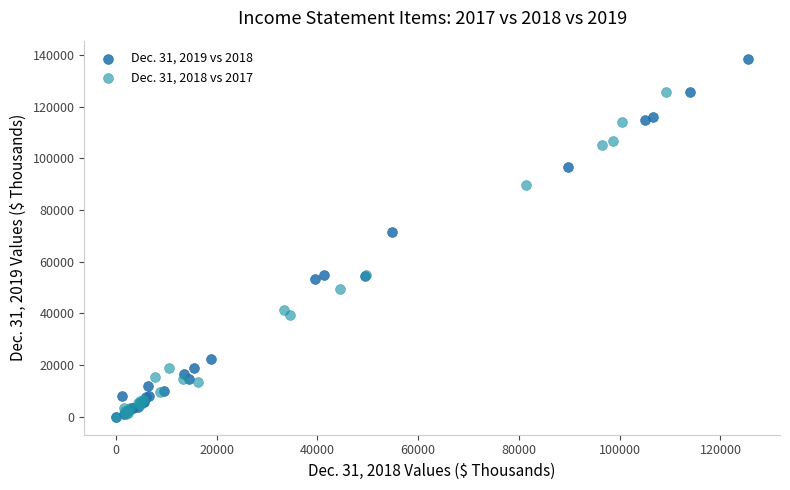

Which series has the largest Y range (max minus min)?

Dec. 31, 2019 vs 2018